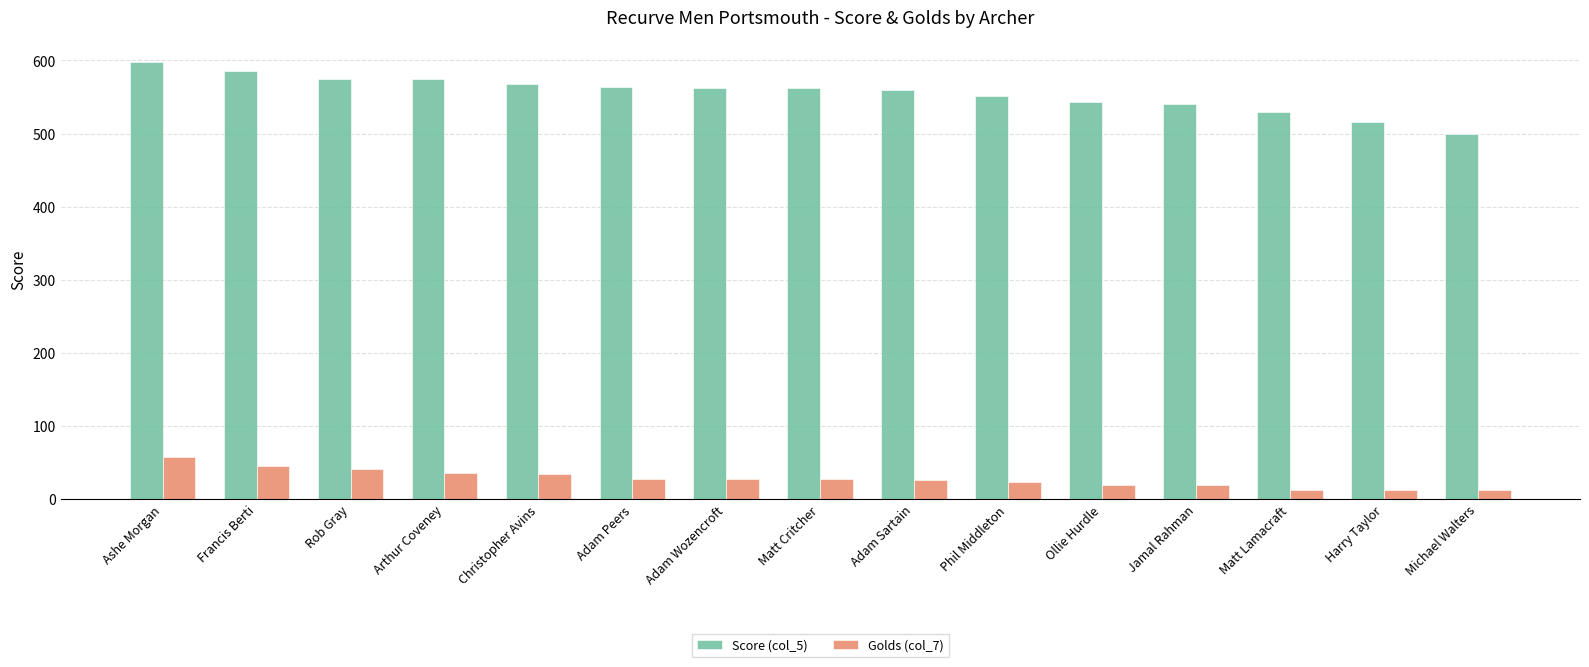

What is the lowest value of the Score (col_5) series?

499